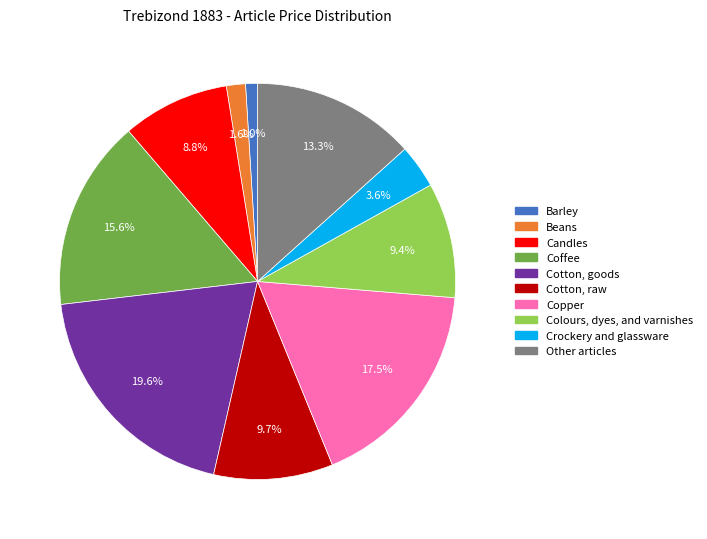

To the nearest percent, what portion does Cotton, raw represent?

10%